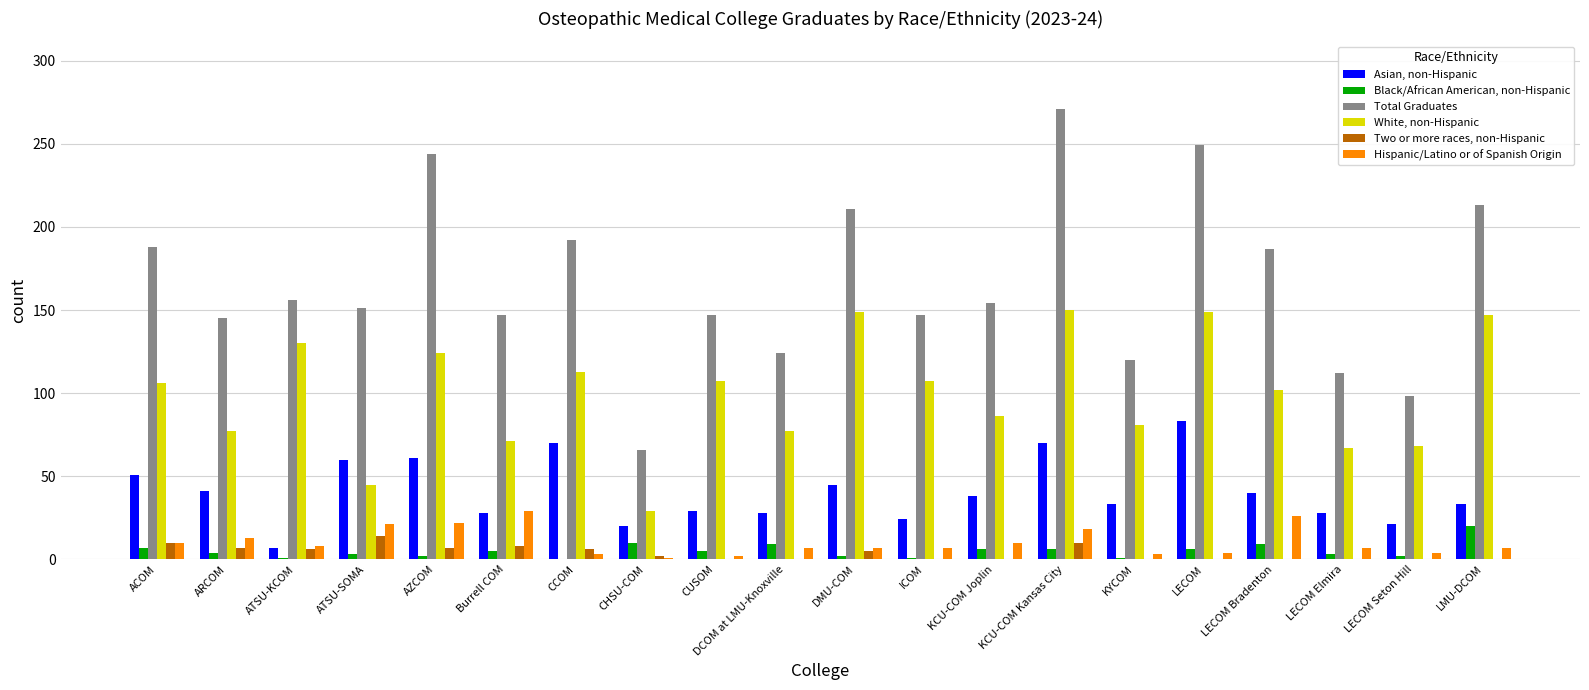

The value of Asian, non-Hispanic at KCU-COM Kansas City is 100. True or false?

False